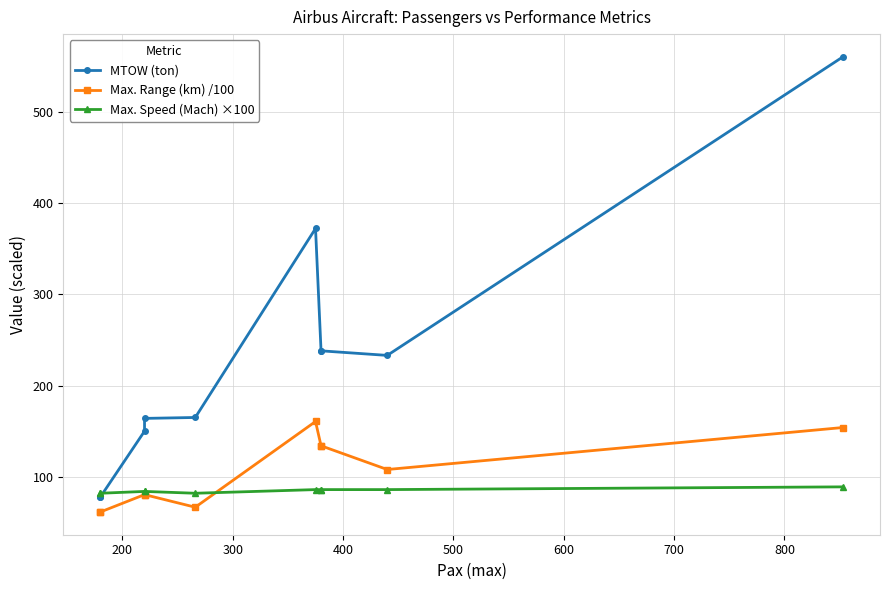

The value of Max. Range (km) /100 at 600 is 258.5. True or false?

False